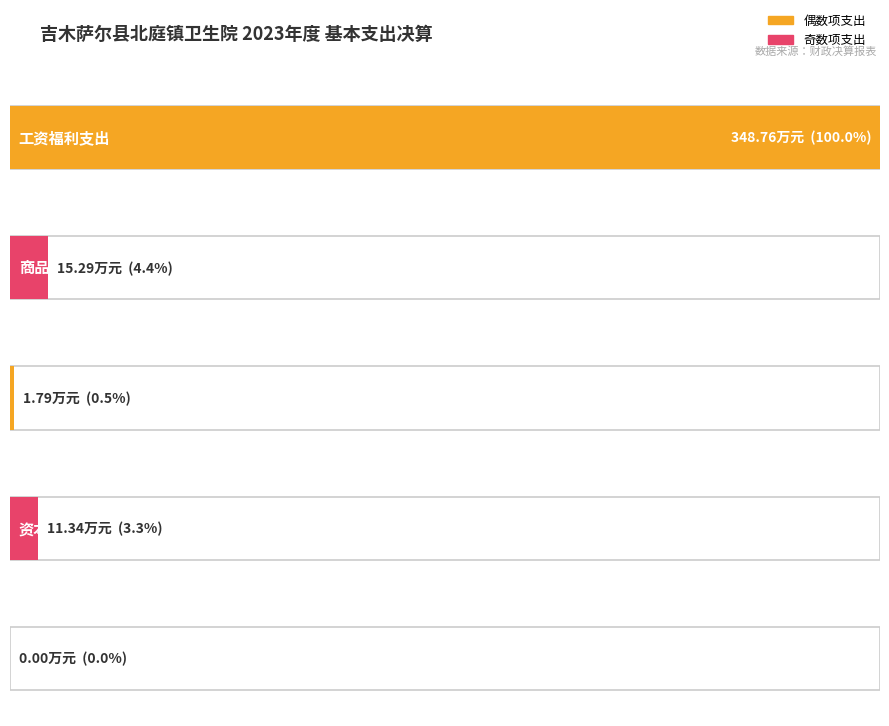

The chart shows a value of 4.6 at 资本性支出. True or false?

False